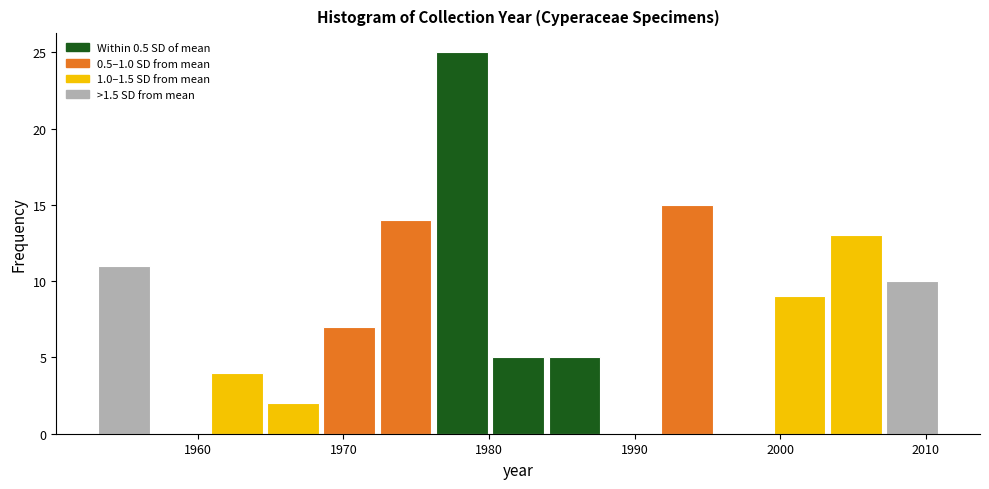

Around what value on the x-axis is the tallest bar? Give the approximate position of its centre, as read against the axis.

1978